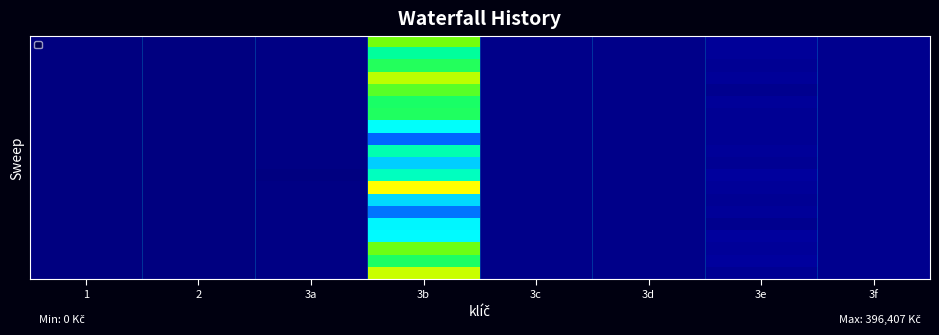

What is the total value across all series at 3c?

62074.0